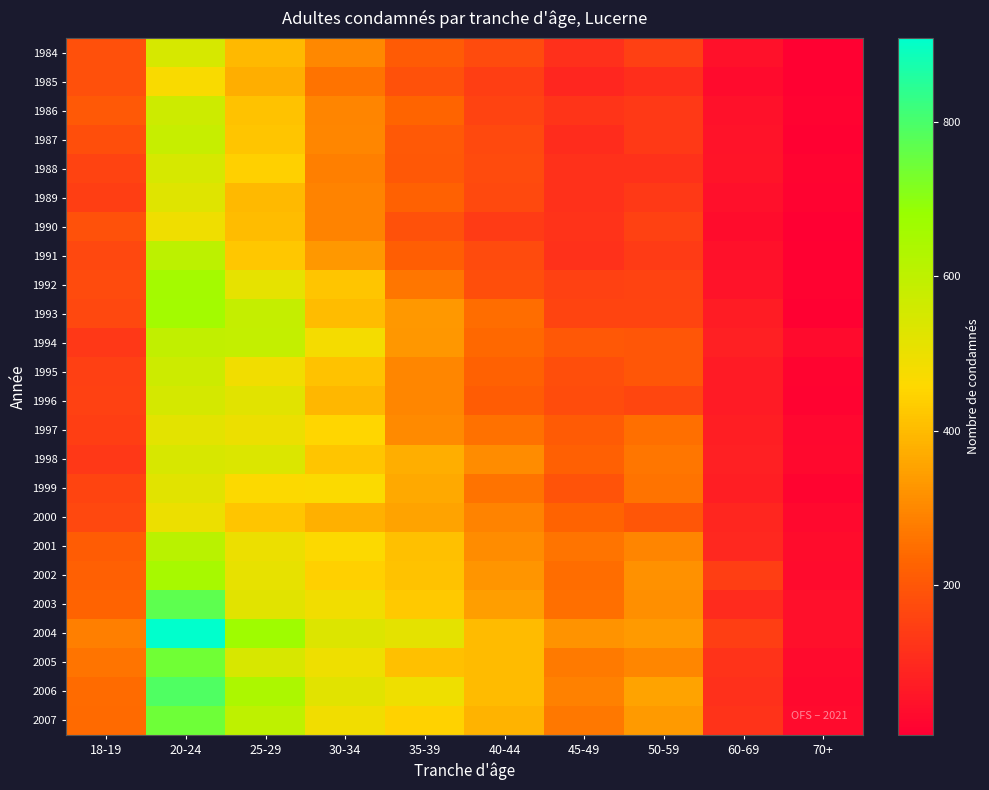

Which series changed the most between 30-34 and 60-69?

2006